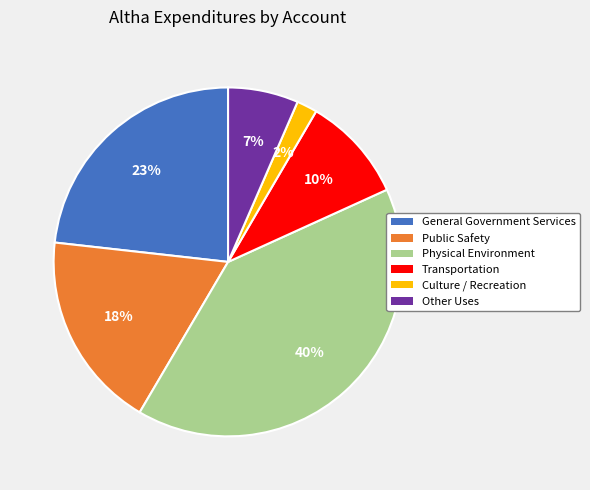

Combined, do Culture / Recreation and Other Uses account for over 50%?

No